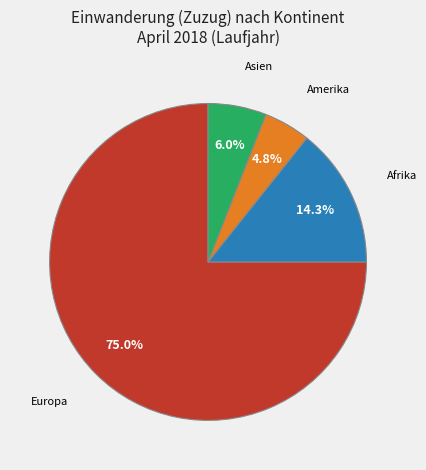

To the nearest percent, what is the difference between the largest and smallest slice percentages?

70%